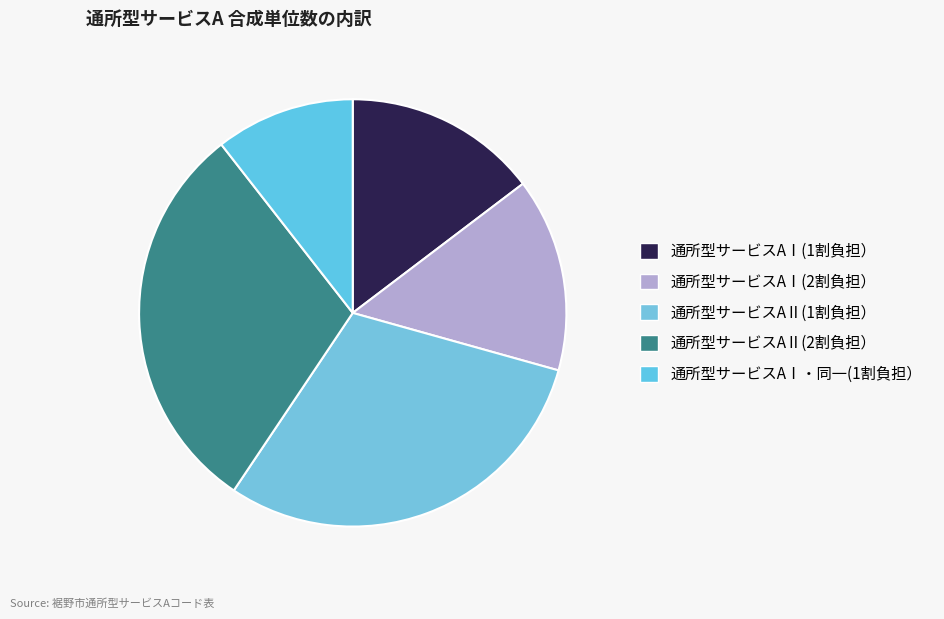

What percentage is the 通所型サービスAⅠ(1割負担） slice, to the nearest percent?

15%